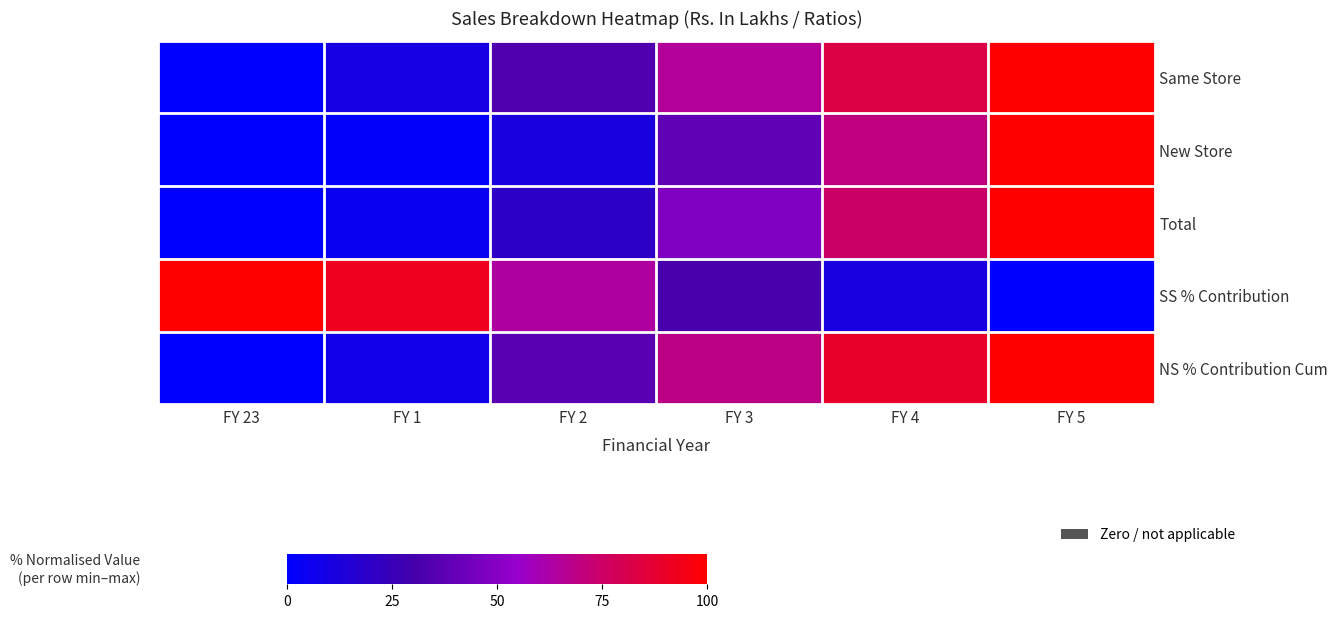

What is the difference between the highest and lowest values at FY 4?

0.8